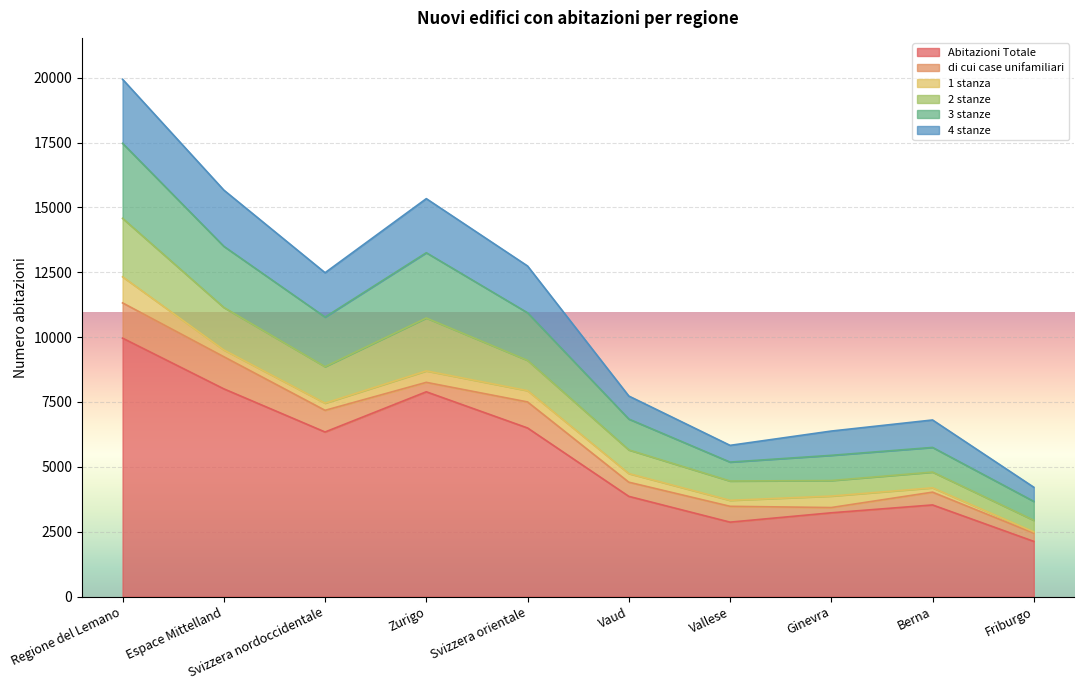

What is the highest value of the Abitazioni Totale series?

9961